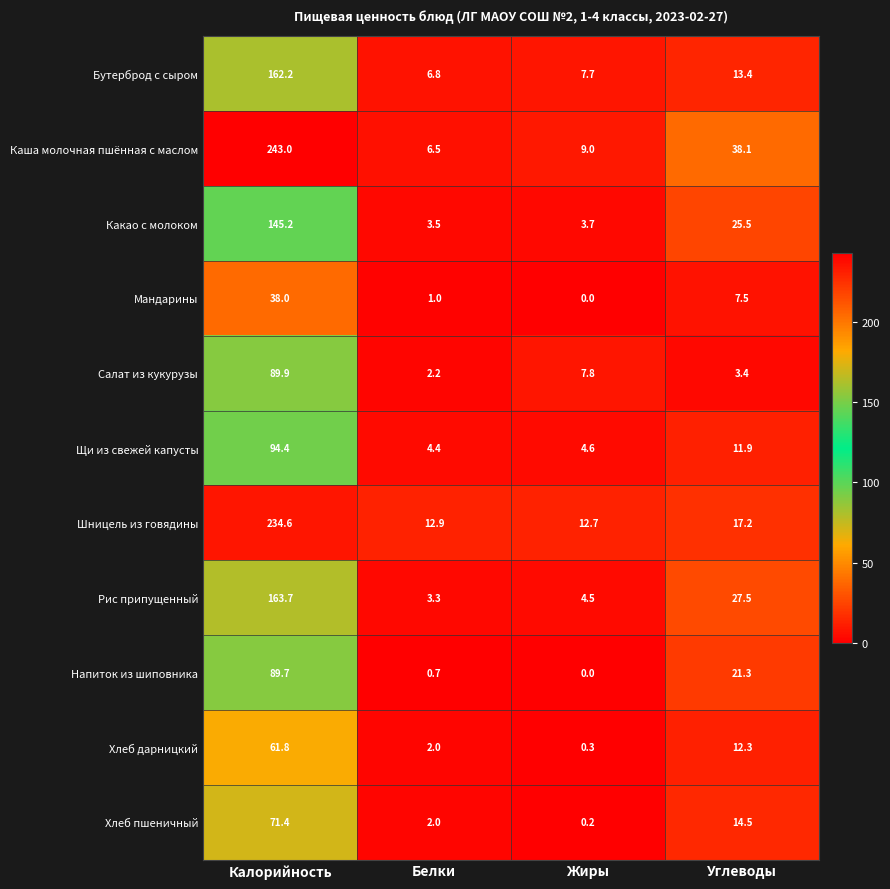

True or false: Хлеб пшеничный has a value of 0.9 at Белки.

False